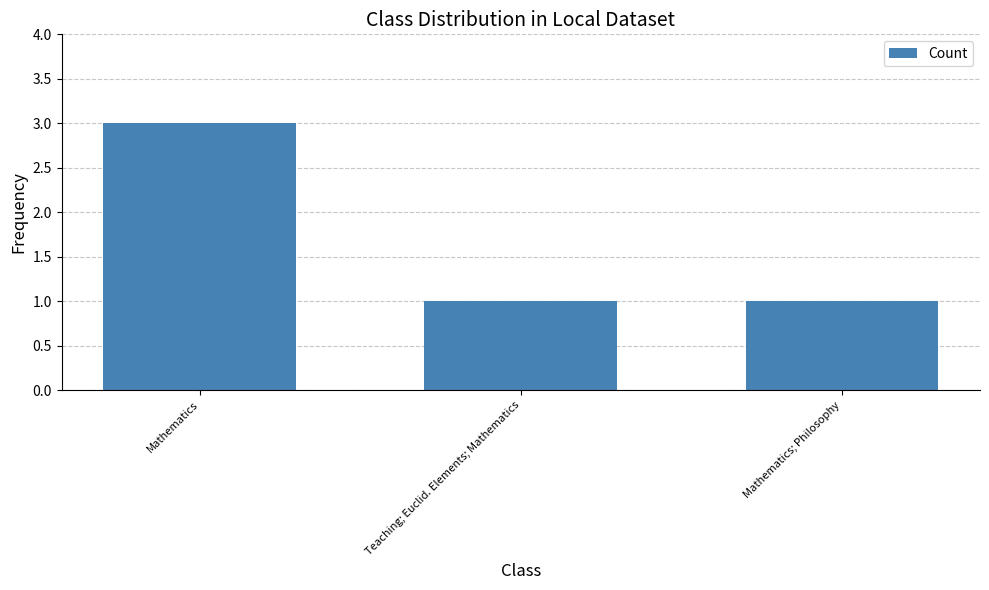

What is the change in value from Mathematics to Mathematics; Philosophy?

-2